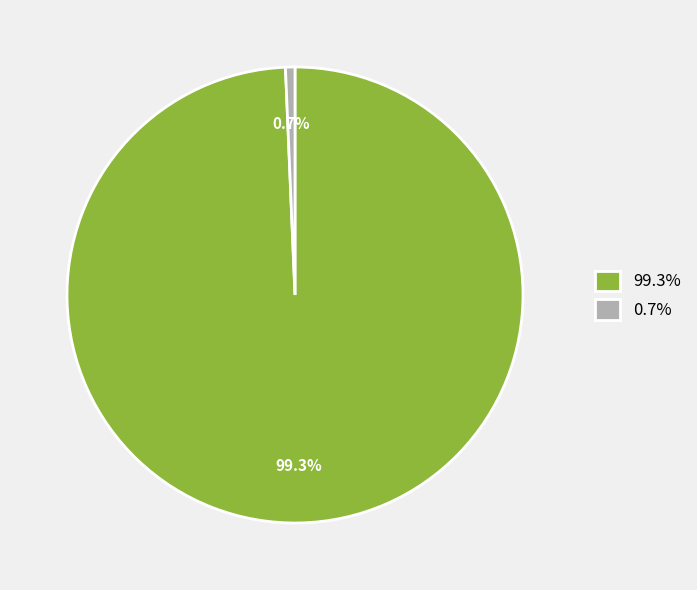

Count the number of slices in the pie.

2